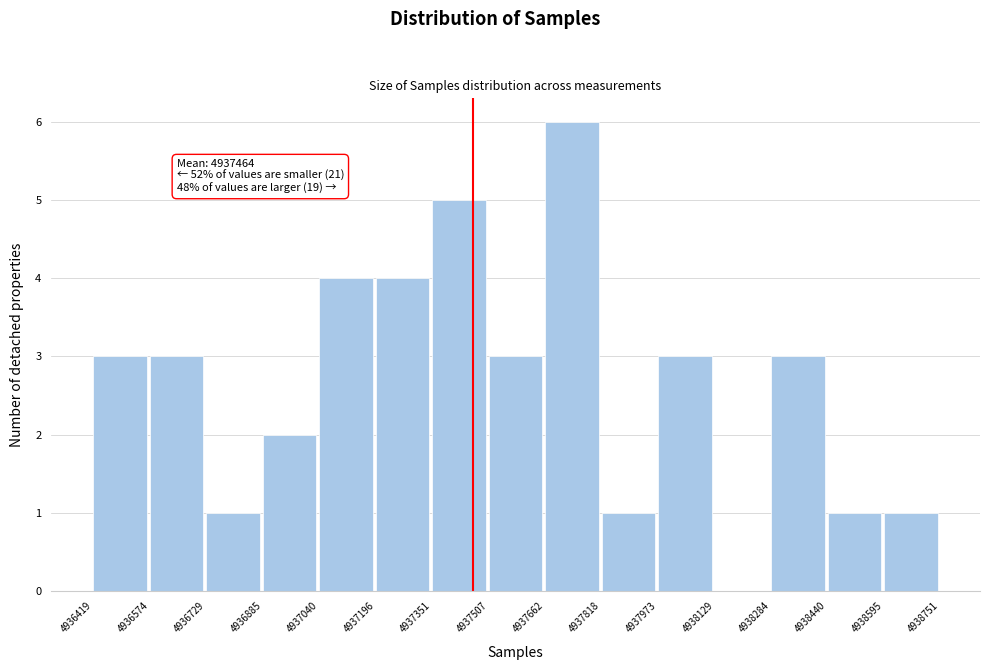

Which range on the x-axis has the tallest bar?

4937662 to 4937818